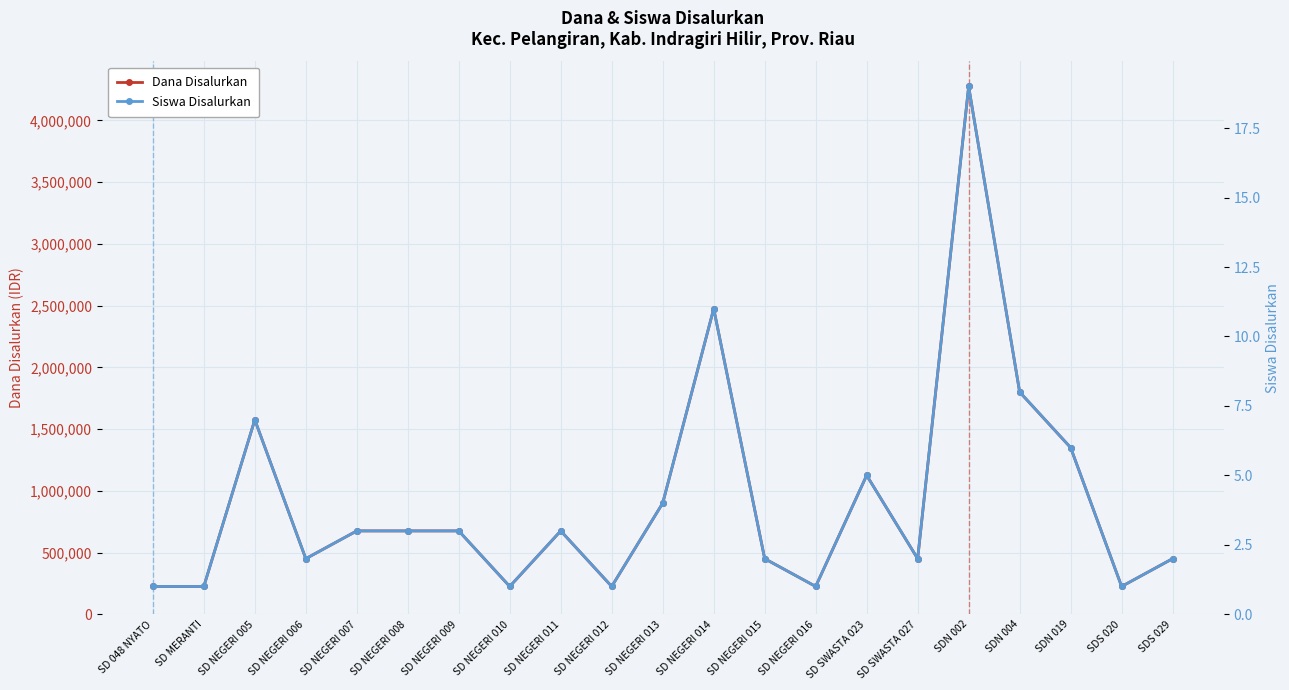

How many categories are shown in the chart?

21